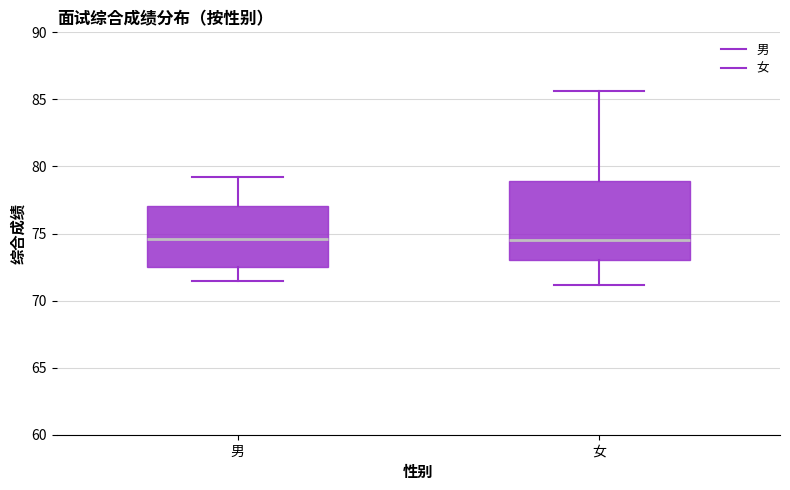

Reading left to right, transcribe this box plot: for each box, give where its median line is, the range the box spans, and where its two whiskers end, as read against the y-axis. The values are not printed on the chart, so give them approximately, as read against the axis.

男: median 74.5, box 72.5 to 77.0, whiskers 71.5 to 79.0
女: median 74.5, box 73.0 to 79.0, whiskers 71.0 to 85.5